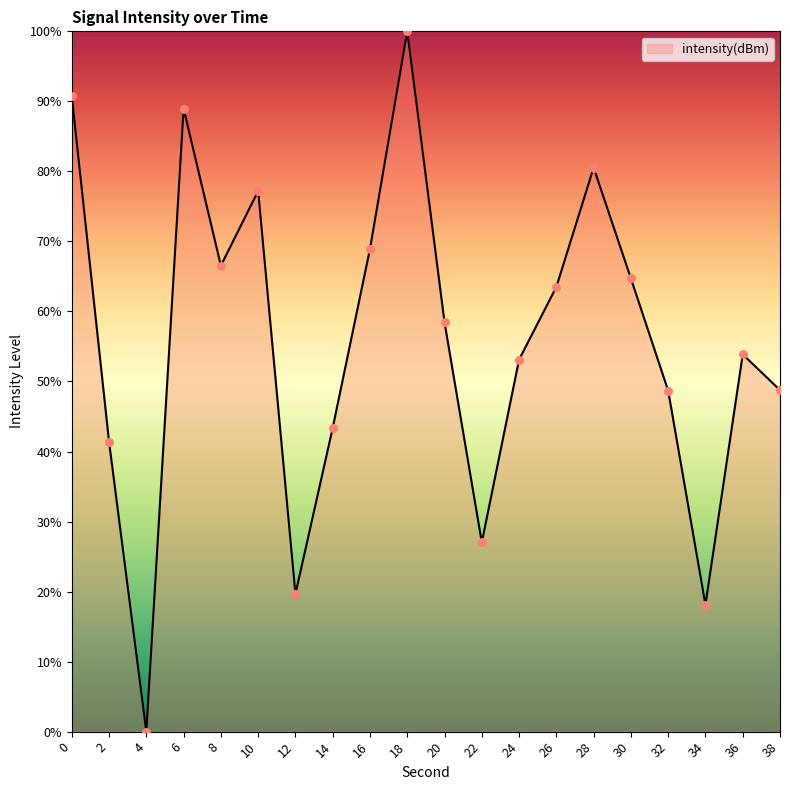

What is the ratio of the value at 6 to the value at 28?

1.1